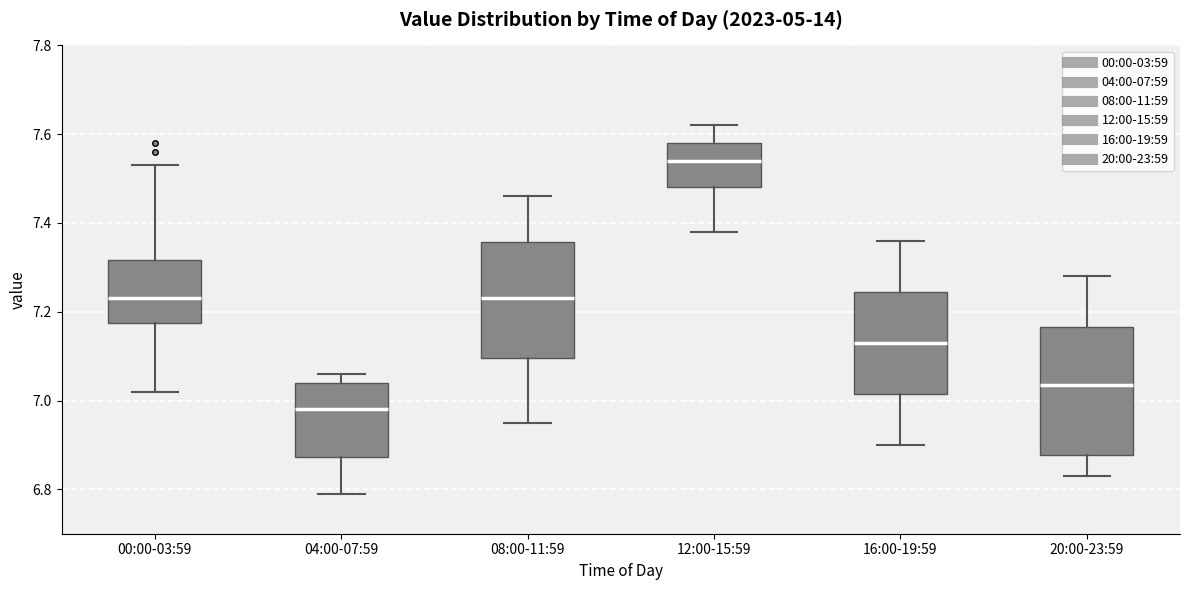

Which box is the tallest, from its lower edge to its upper edge?

20:00-23:59